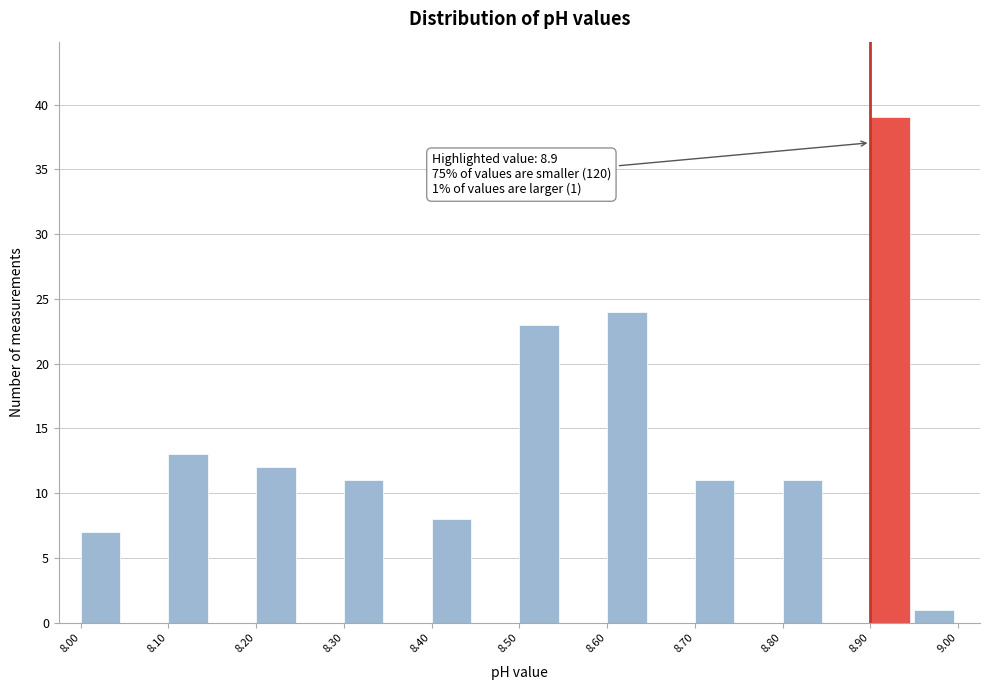

Over which range of the x-axis is the bar tallest?

8.90 to 8.95